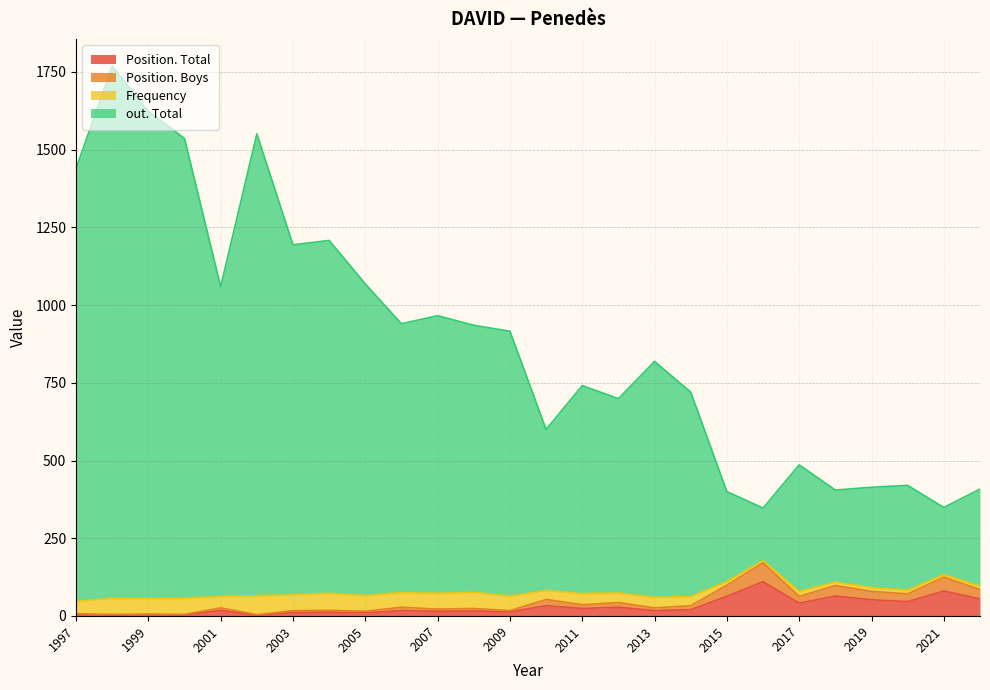

What is the highest value of the Position. Total series?

110